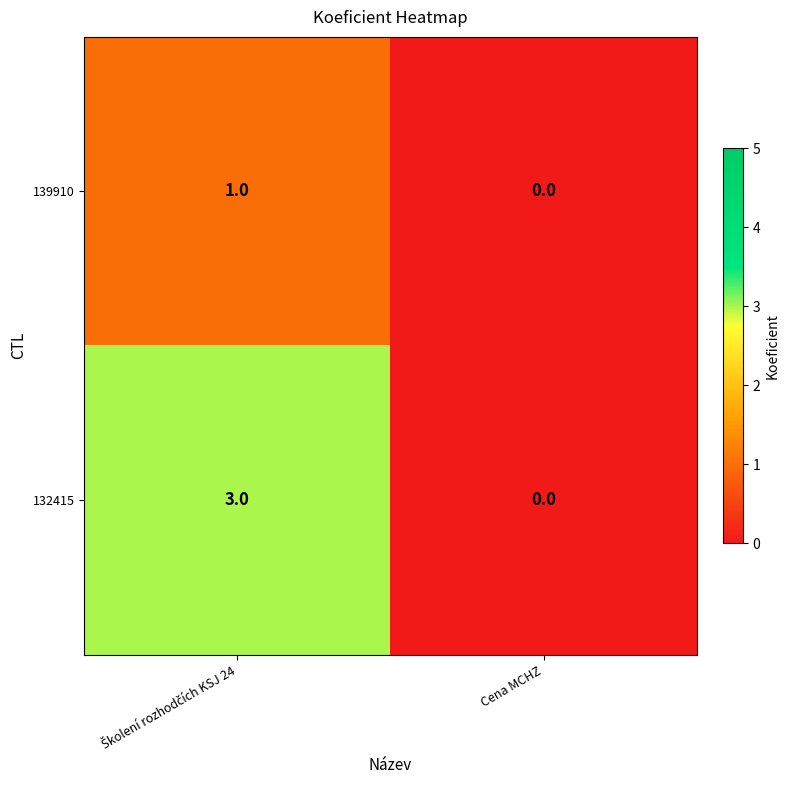

Rank the series by their maximum value, from lowest to highest.

139910, 132415